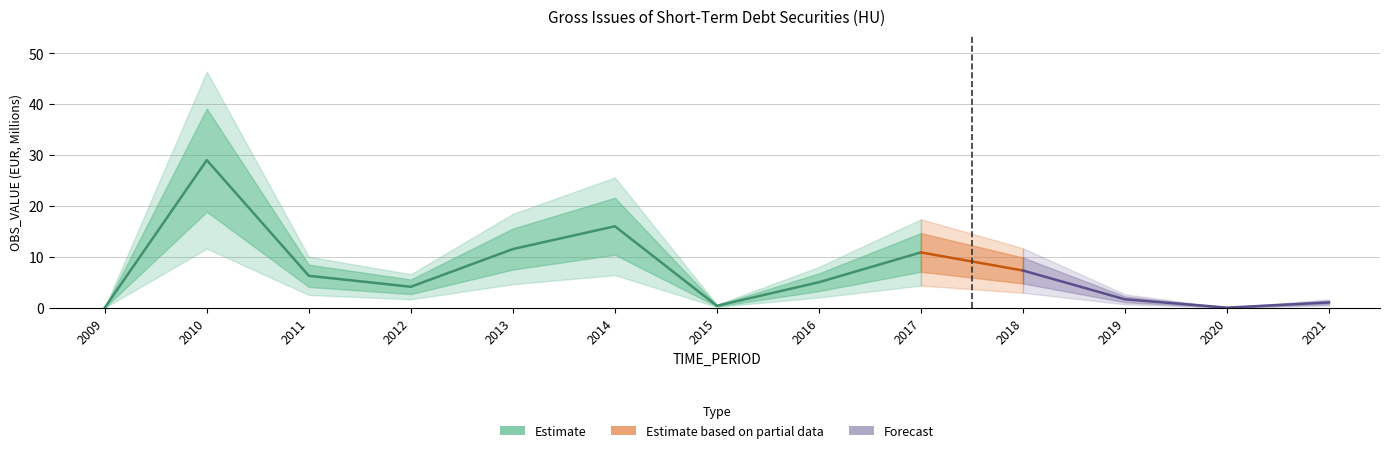

Count the number of categories in the chart.

13